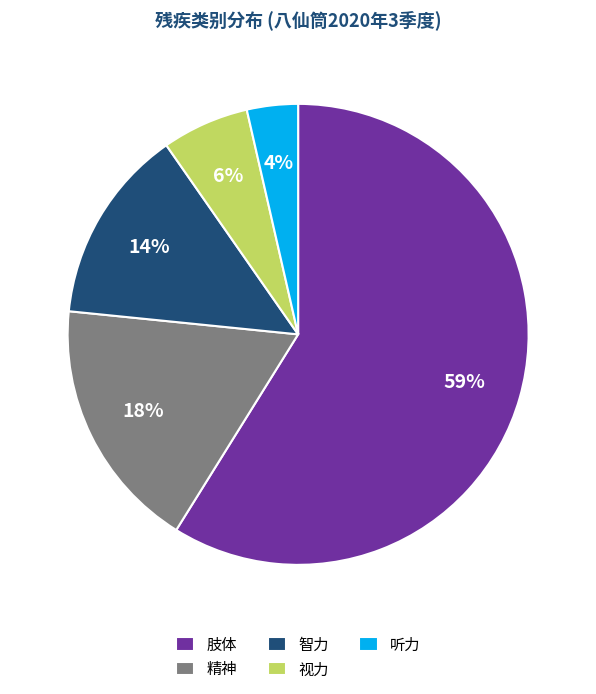

Does any single category account for the majority?

Yes